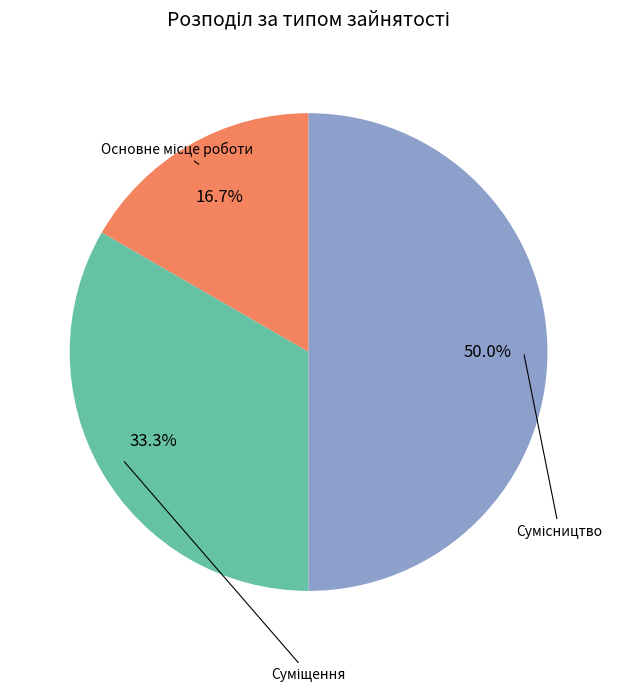

Count the number of slices in the pie.

3